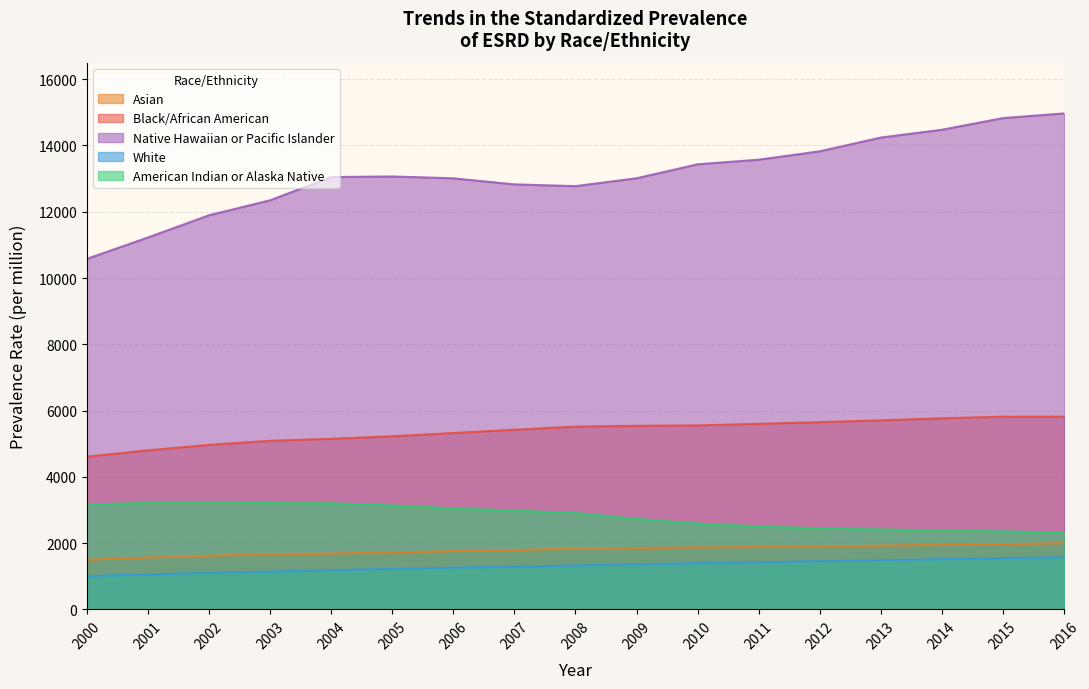

How many categories are shown in the chart?

17